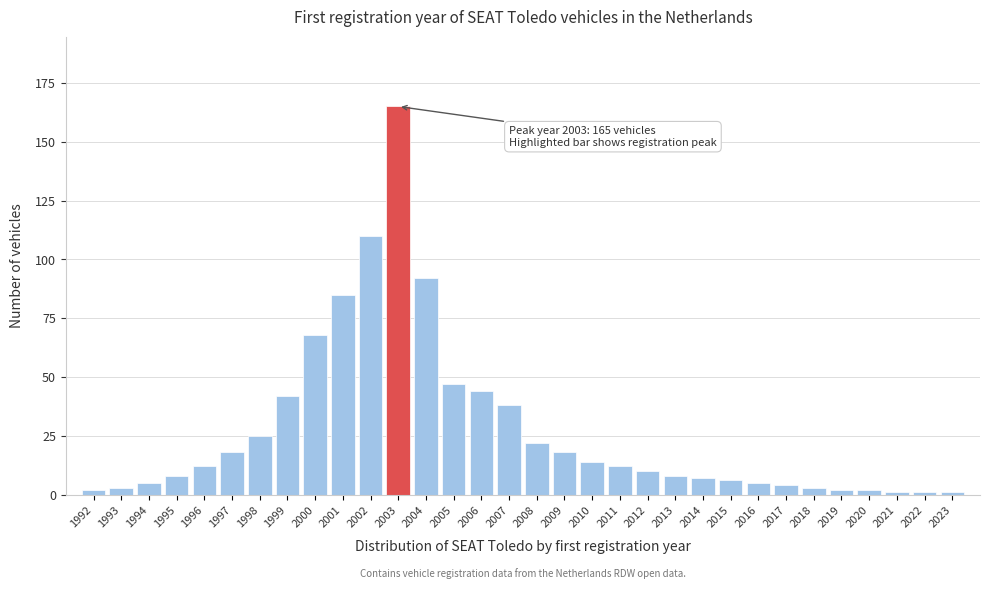

The chart shows a value of 40 at 2000. True or false?

False